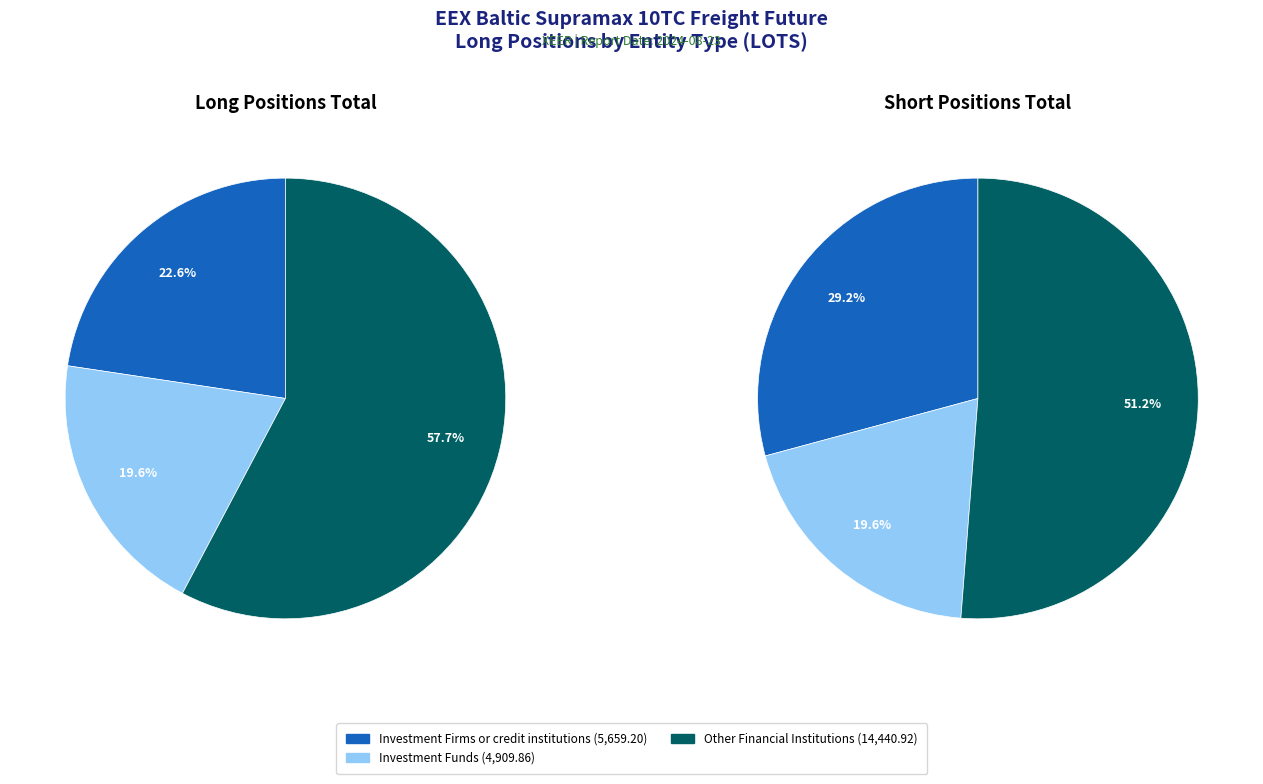

What percentage is the Investment Firms or credit institutions slice, to the nearest percent?

23%